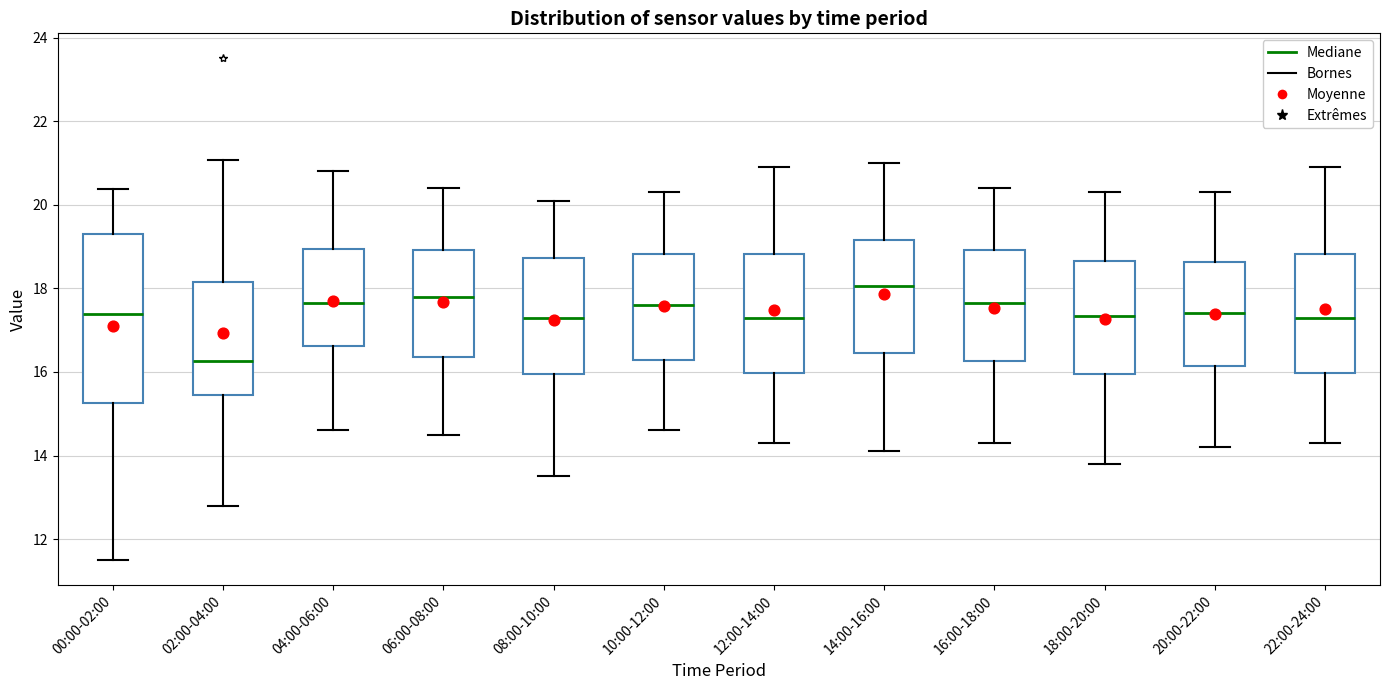

Which box's median line is the lowest?

02:00-04:00